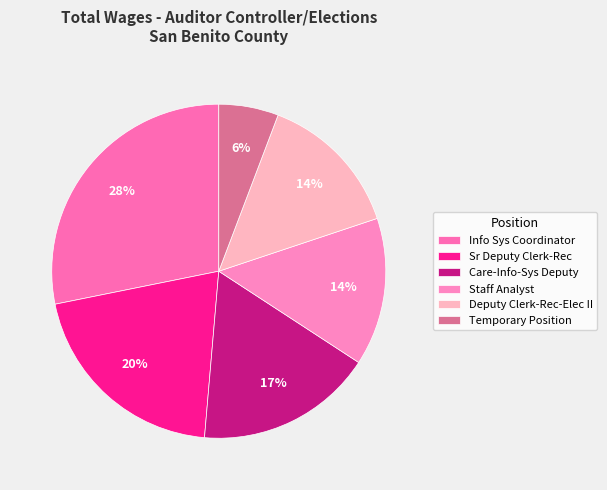

Which slice is the largest?

Info Sys Coordinator